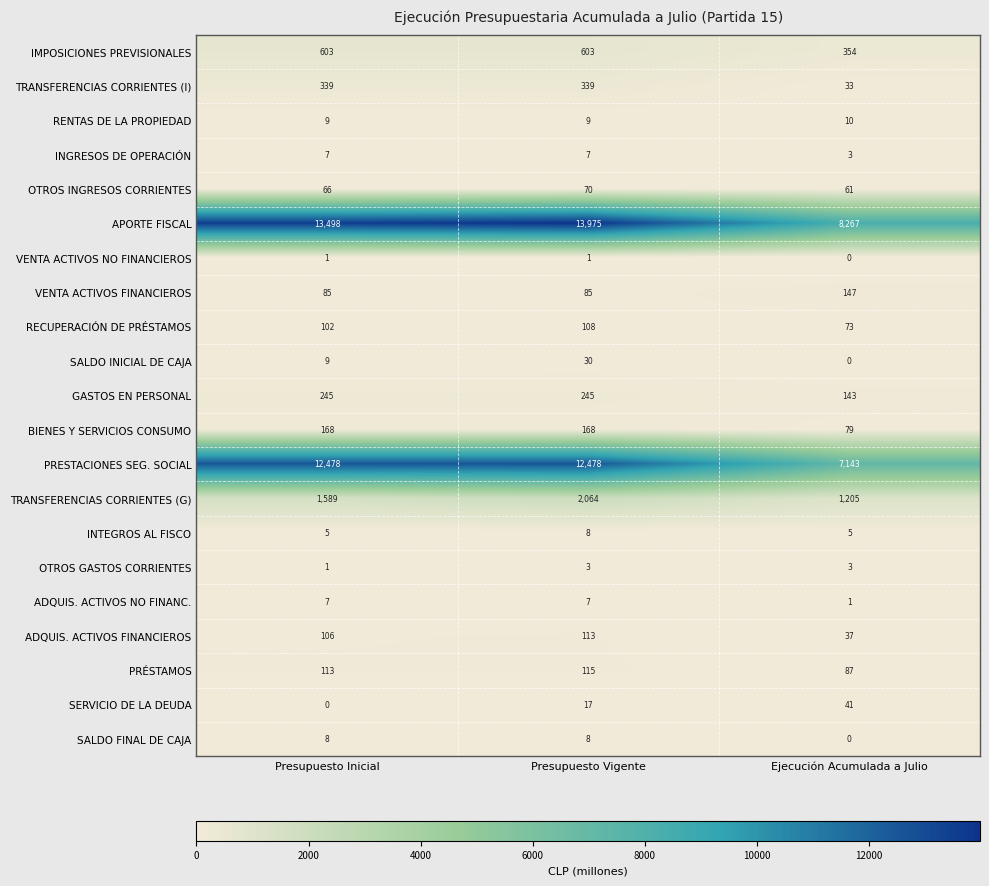

What is the maximum value shown in the chart?

13975